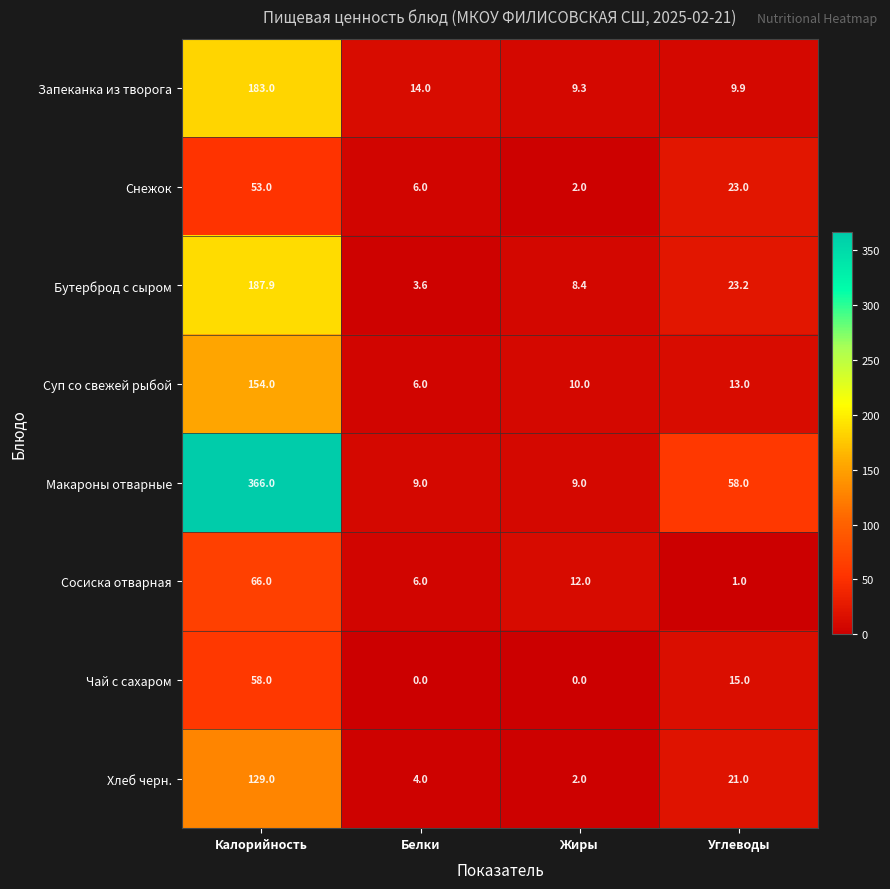

What is the spread (max minus min) of values at Углеводы?

57.0